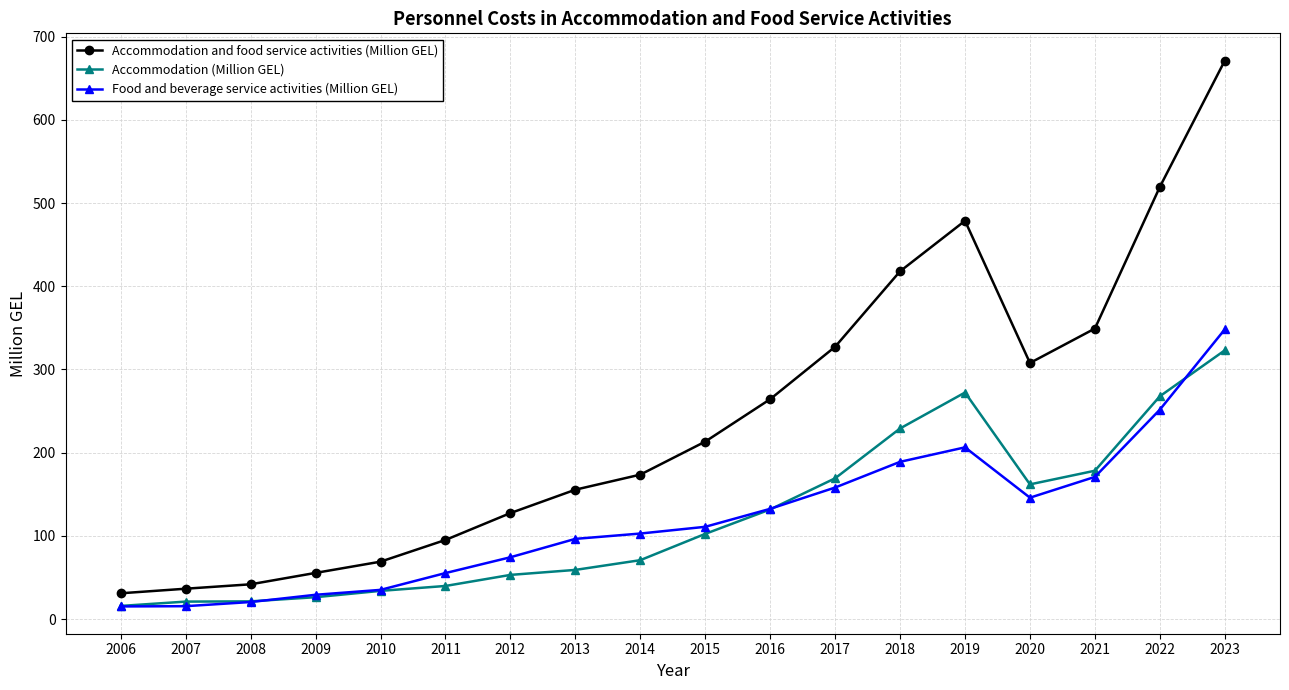

What is the sum of the Food and beverage service activities (Million GEL) values at 2011 and 2009?

84.5